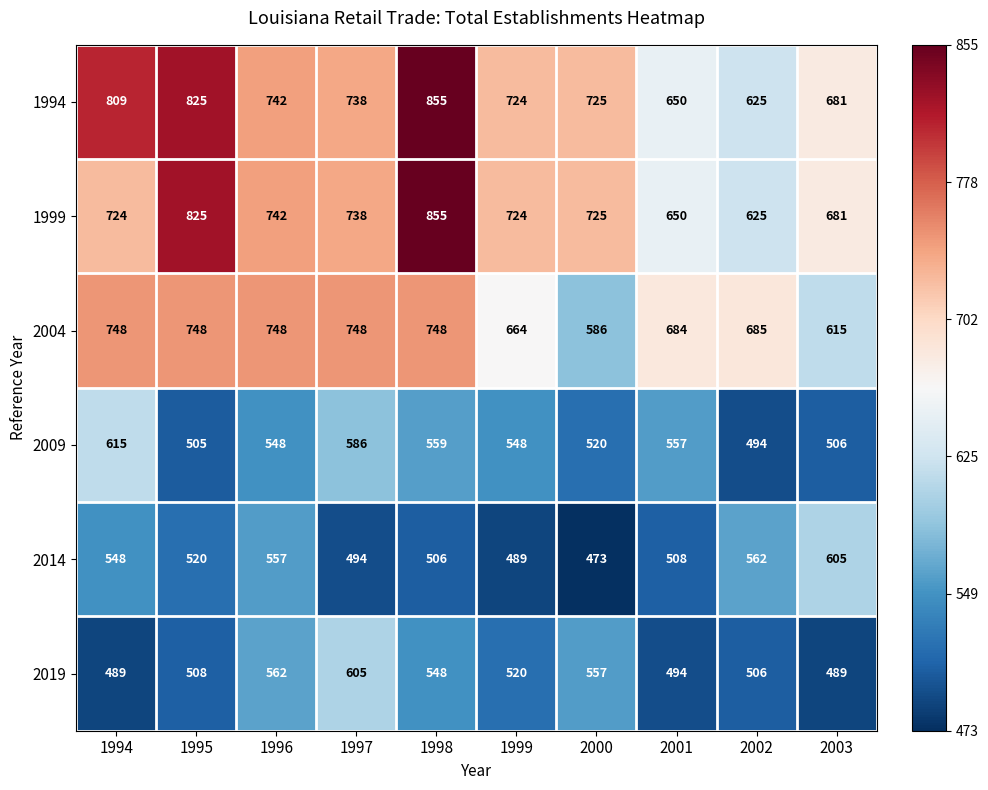

What is the approximate value of 2014 at 1998?

506